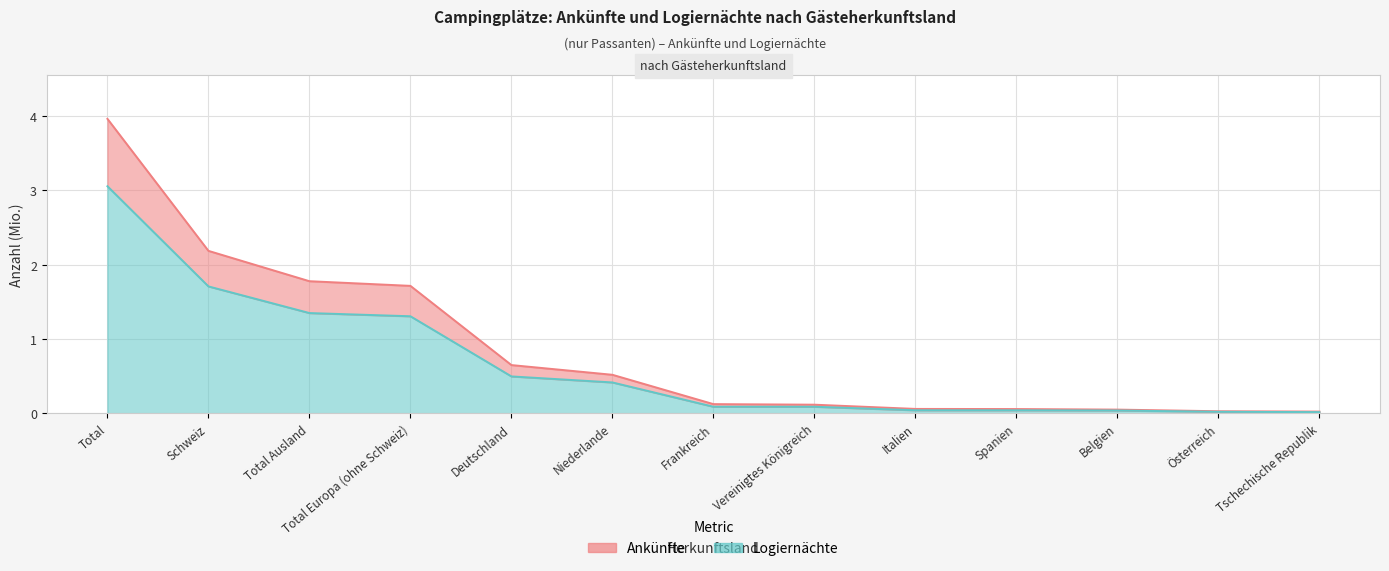

What is the total value across all series at Total?

7.0